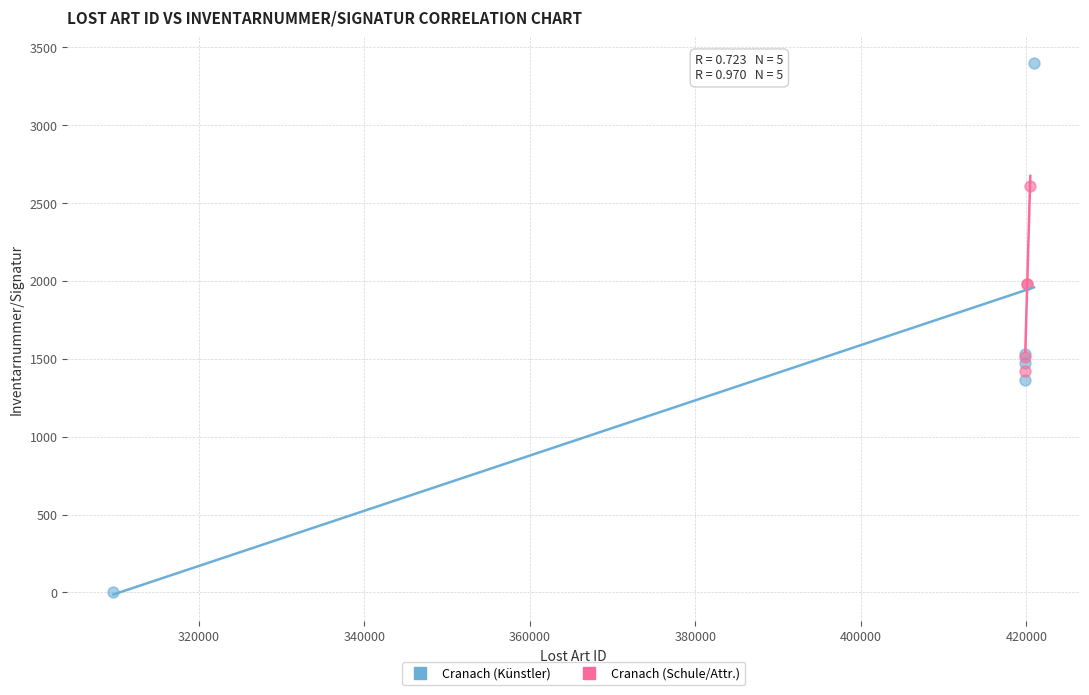

Which series reaches the minimum Y coordinate?

Cranach (Künstler)